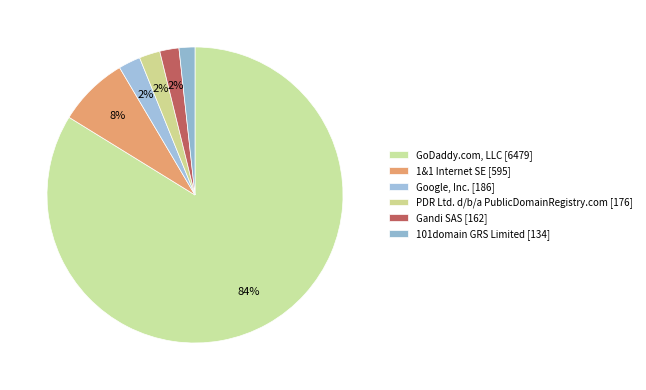

How many segments does this pie chart have?

6